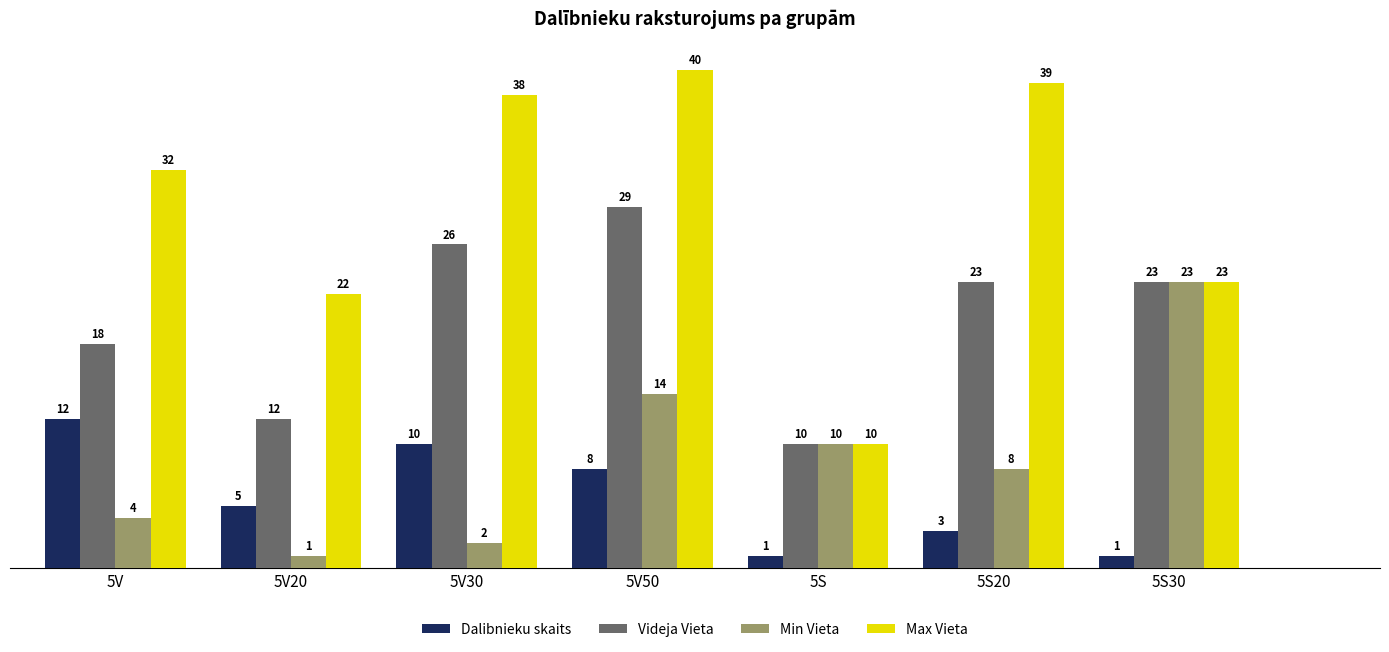

Which series changed the most between 5V20 and 5S30?

Min Vieta